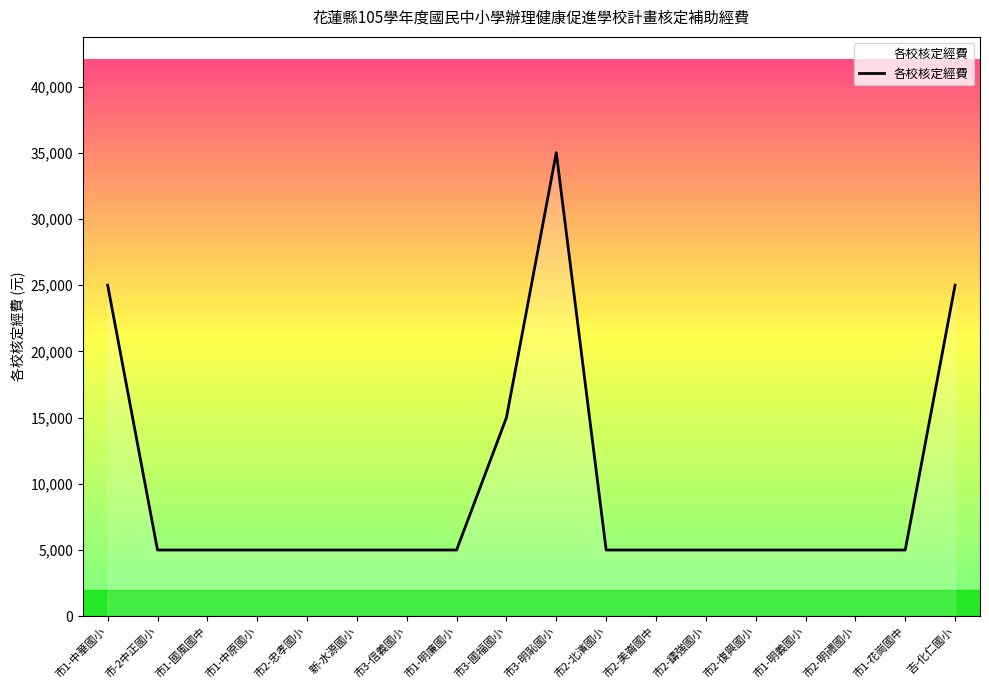

Does the chart display data point markers on the line(s)?

No